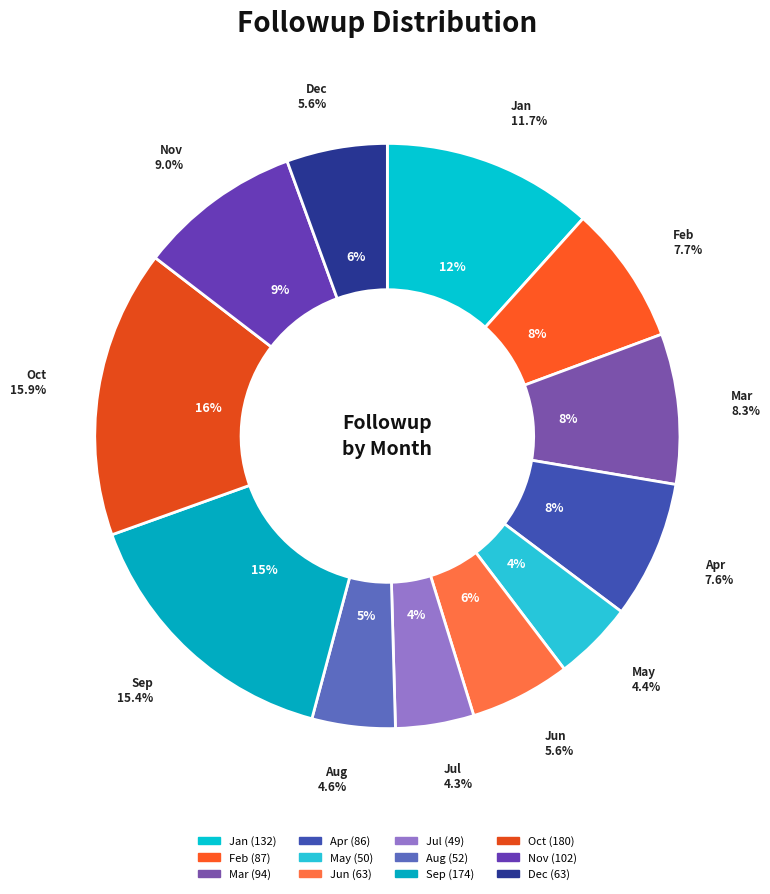

To the nearest percent, what portion does Dec represent?

6%